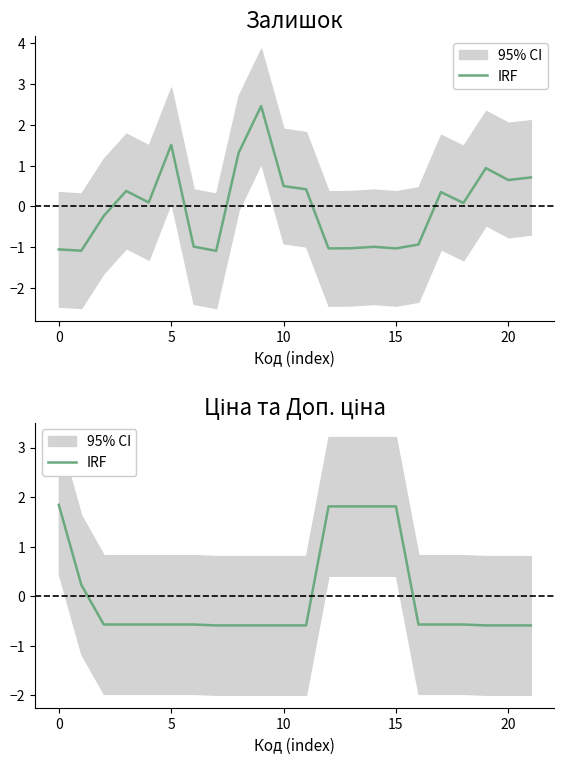

What is the value of the 4th point from the left?

-0.6